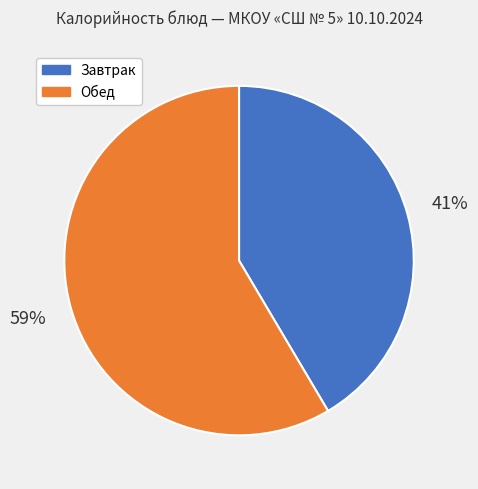

To the nearest percent, what is the average slice percentage?

50%